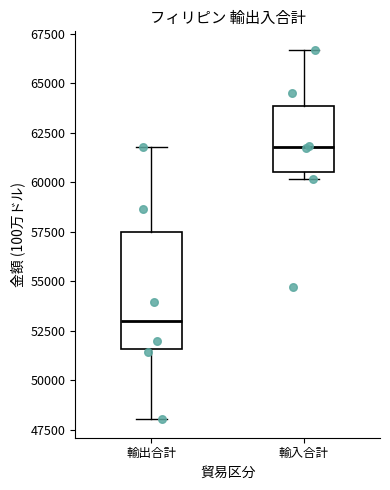

Which box is the tallest, from its lower edge to its upper edge?

輸出合計